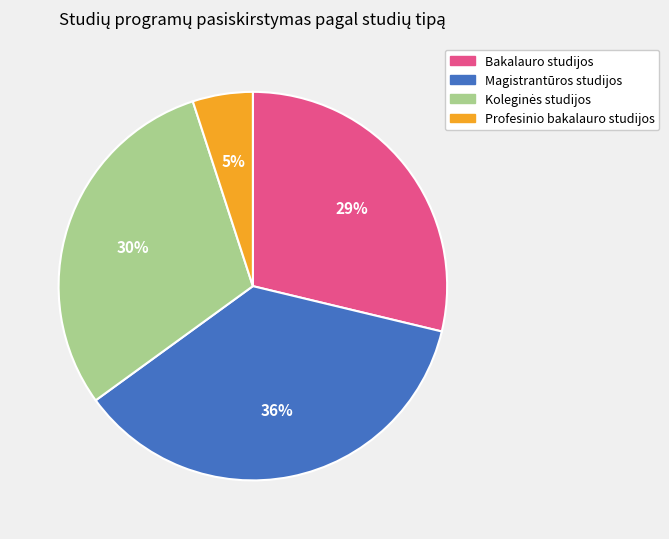

How many slices are in this pie chart?

4